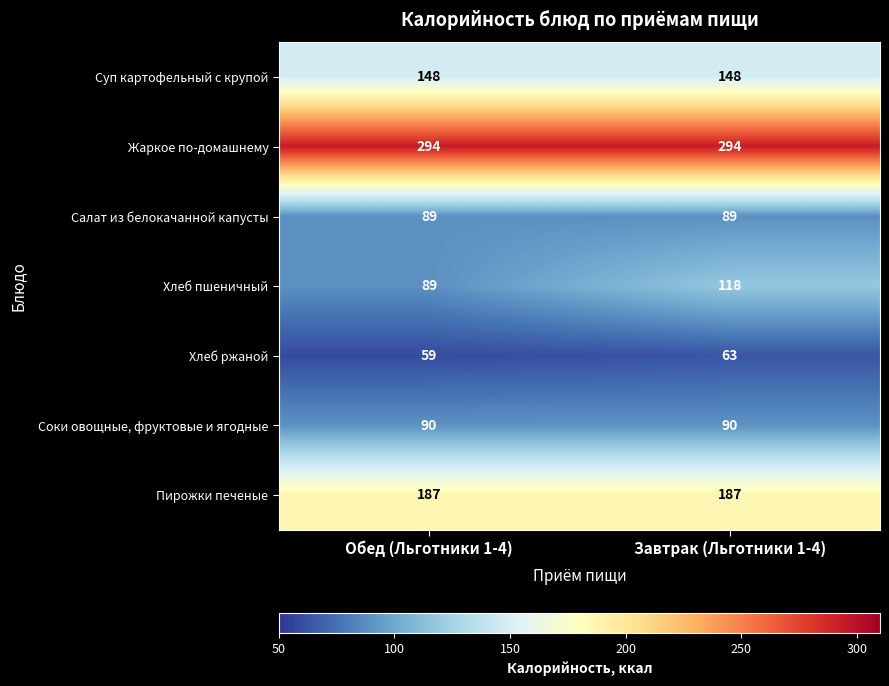

Which series has the widest spread of values?

Хлеб пшеничный